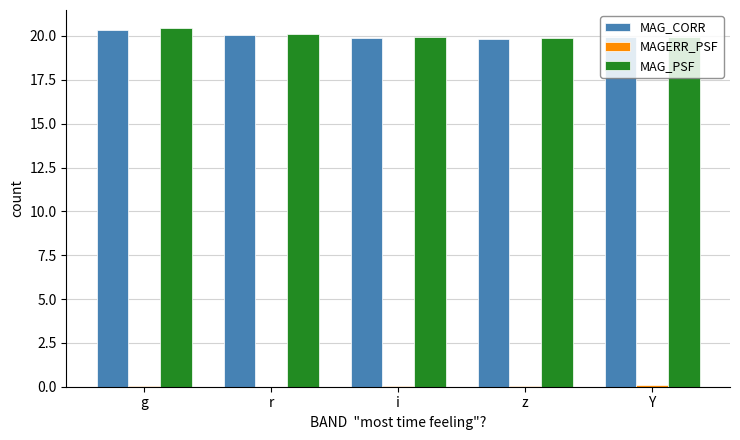

The MAG_CORR series shows 26.7 at i. True or false?

False